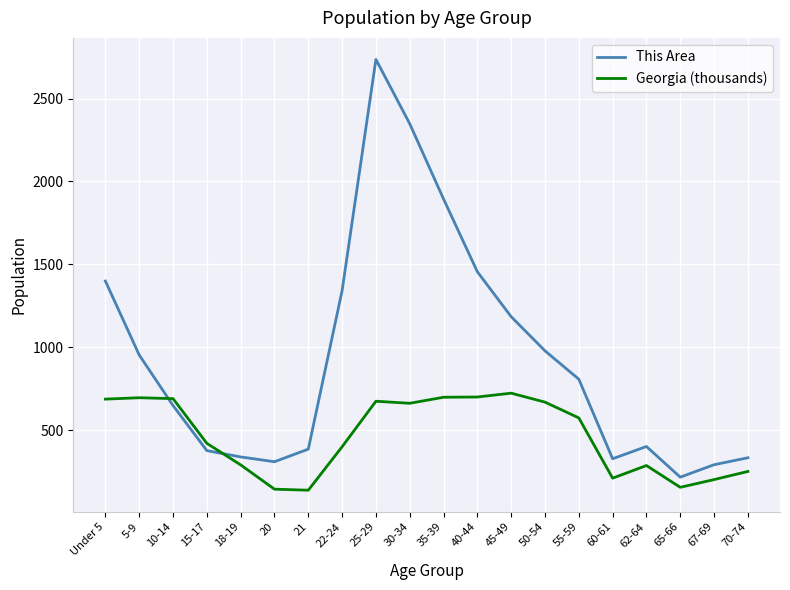

What is the sum of the This Area values at 67-69 and 15-17?

667.0